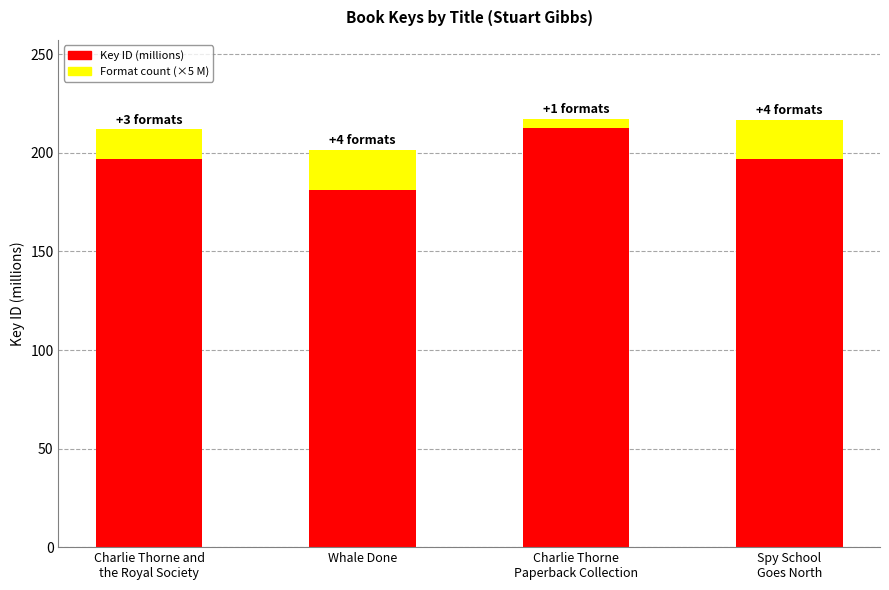

What is the total value across all series at Whale Done?

201.4